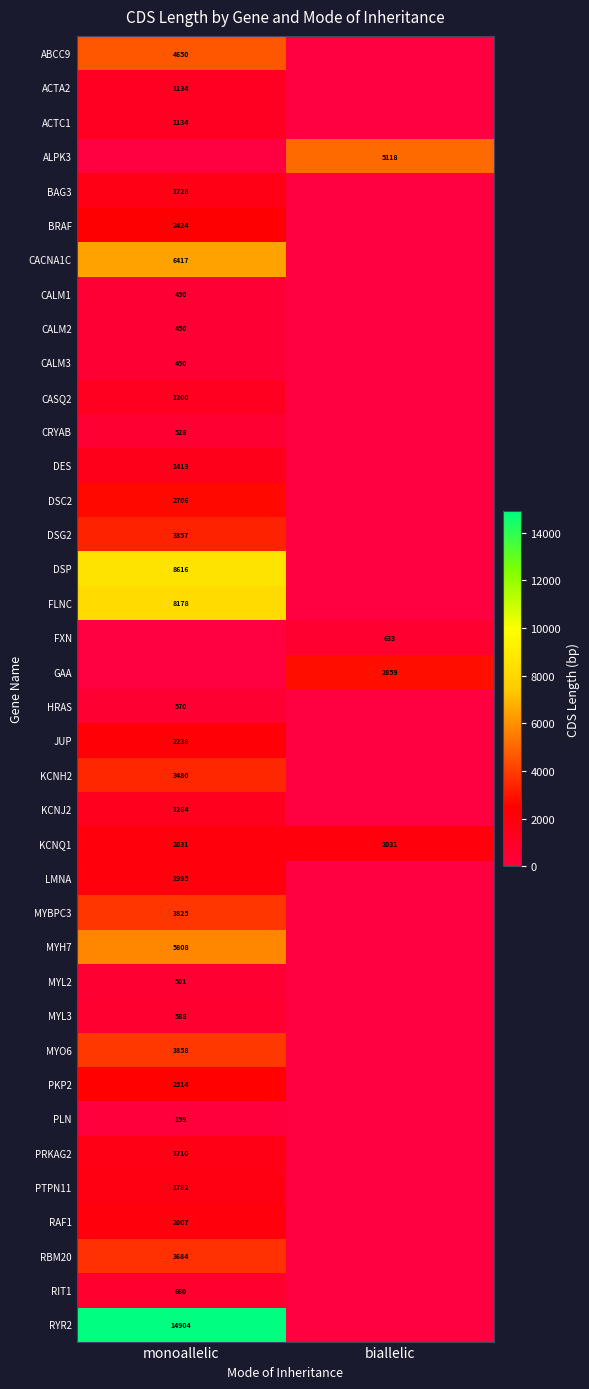

True or false: ALPK3 has a value of 5118 at biallelic.

True